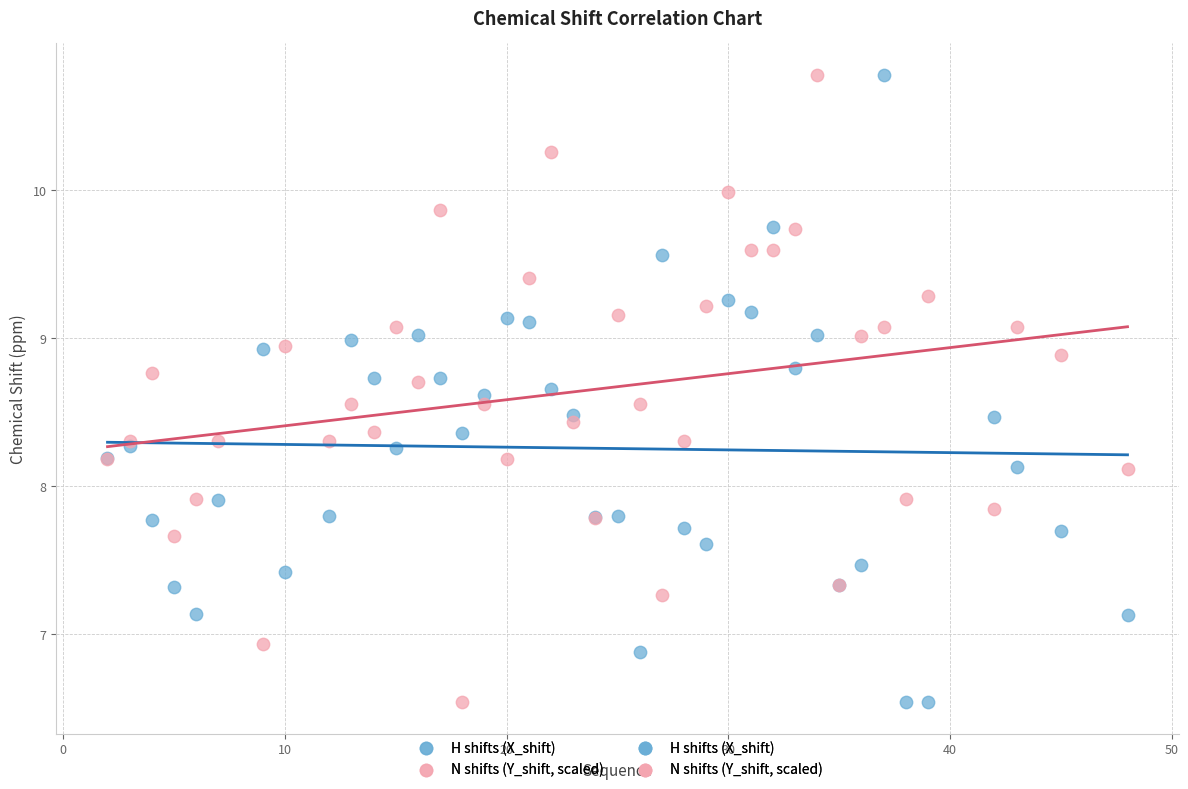

What is the X range (max minus min) for the scatter plot?

46.0